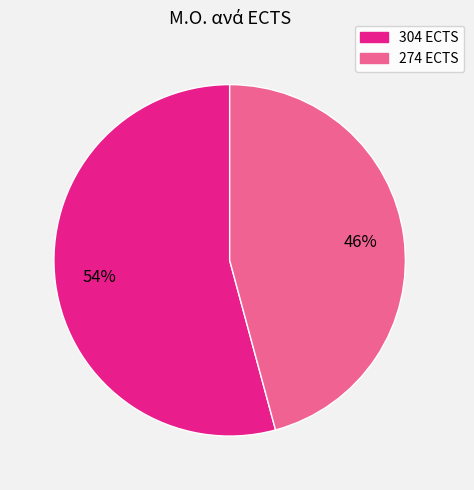

True or false: 304 ECTS accounts for 65% of the total.

False